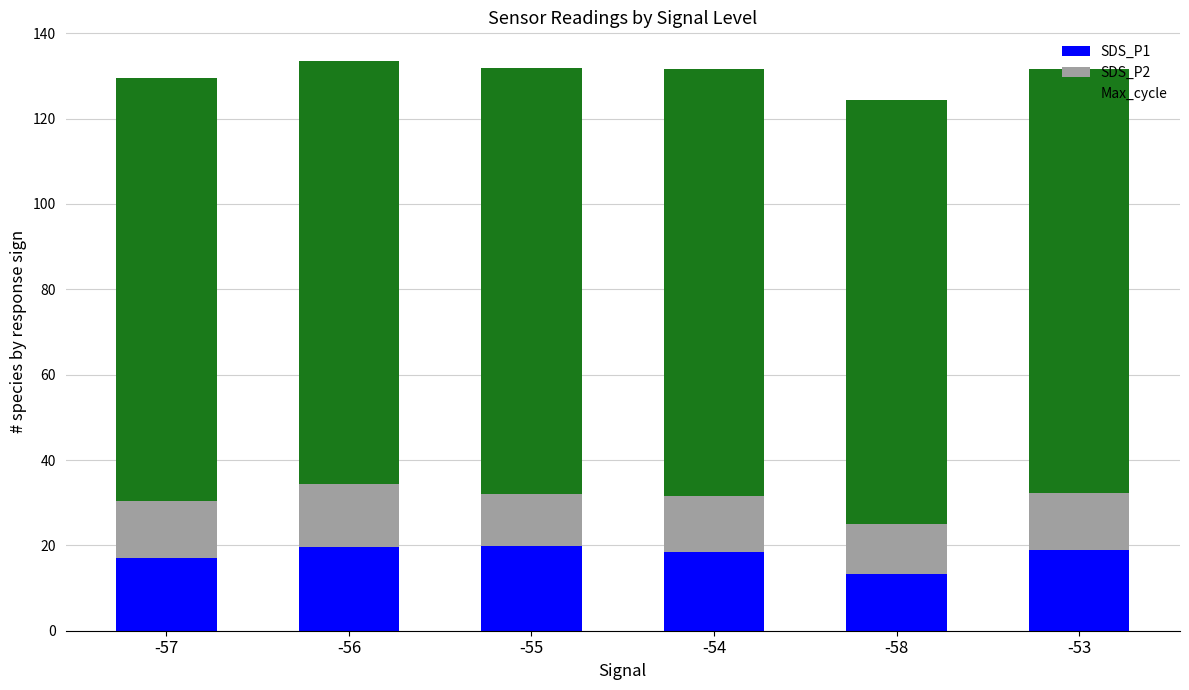

What is the lowest value of the SDS_P1 series?

13.2